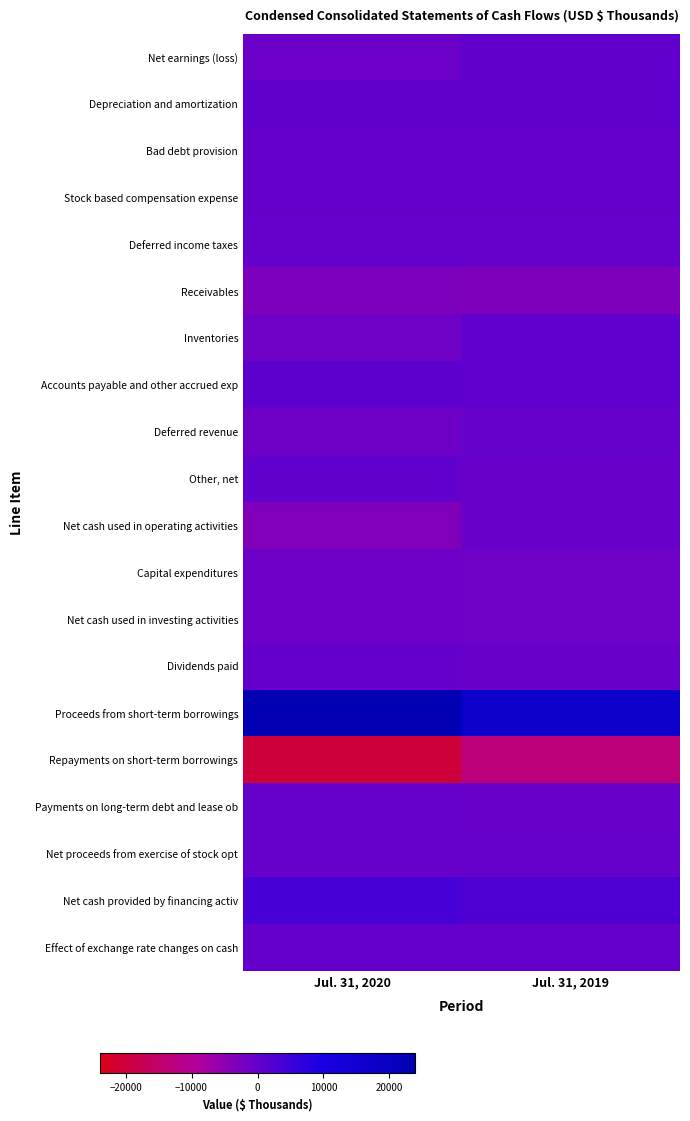

At Jul. 31, 2020, list the series in order from smallest to largest.

Repayments on short-term borrowings, Net cash used in operating activities, Receivables, Inventories, Deferred revenue, Capital expenditures, Net cash used in investing activities, Net earnings (loss), Deferred income taxes, Net proceeds from exercise of stock opt, Payments on long-term debt and lease ob, Dividends paid, Bad debt provision, Effect of exchange rate changes on cash, Stock based compensation expense, Other, net, Depreciation and amortization, Accounts payable and other accrued exp, Net cash provided by financing activ, Proceeds from short-term borrowings